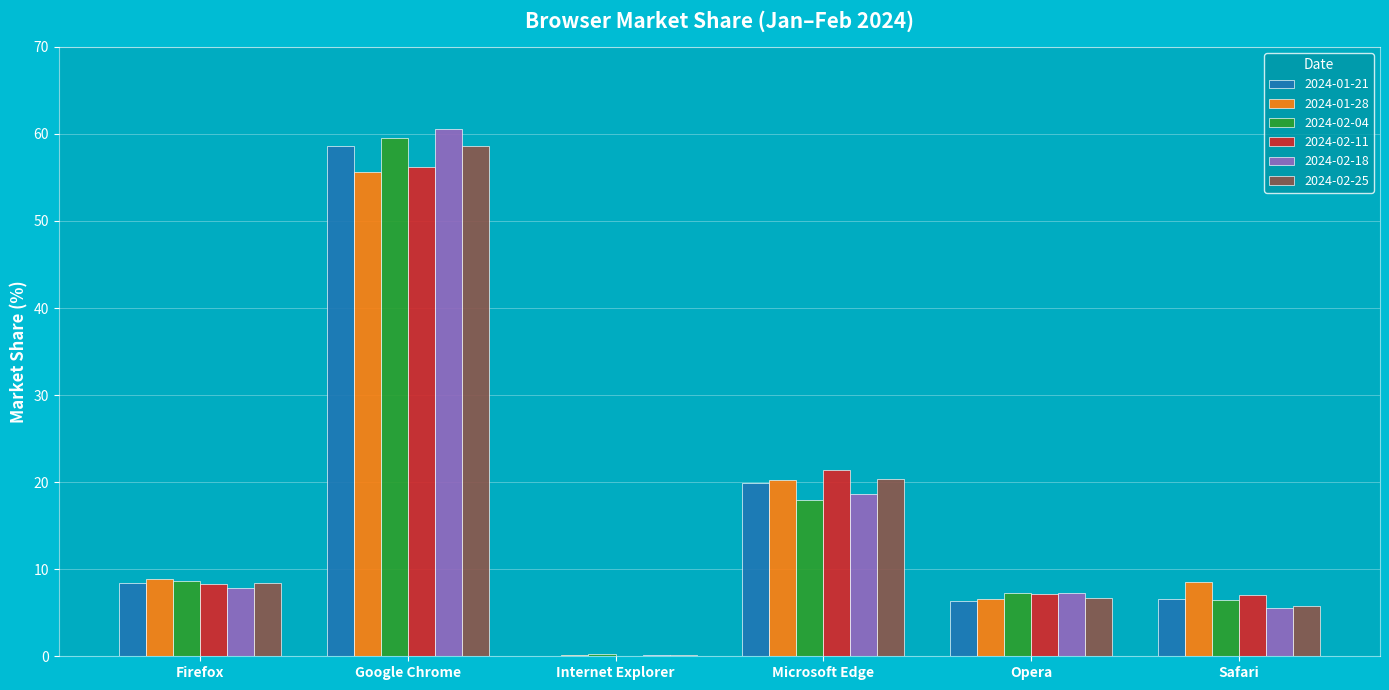

Which series changed the most between Microsoft Edge and Safari?

2024-02-25